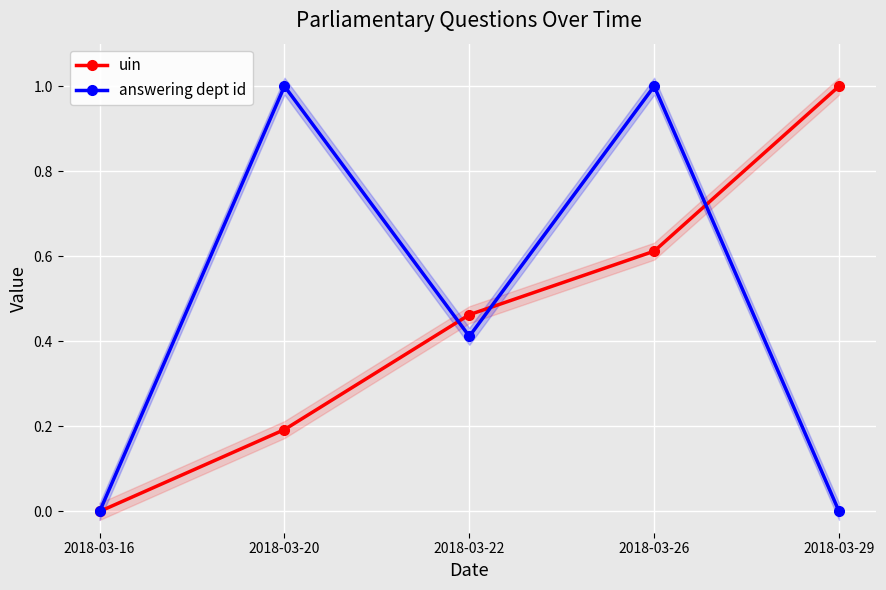

In answering dept id, how many points are lower than both neighbors (excluding endpoints)?

1